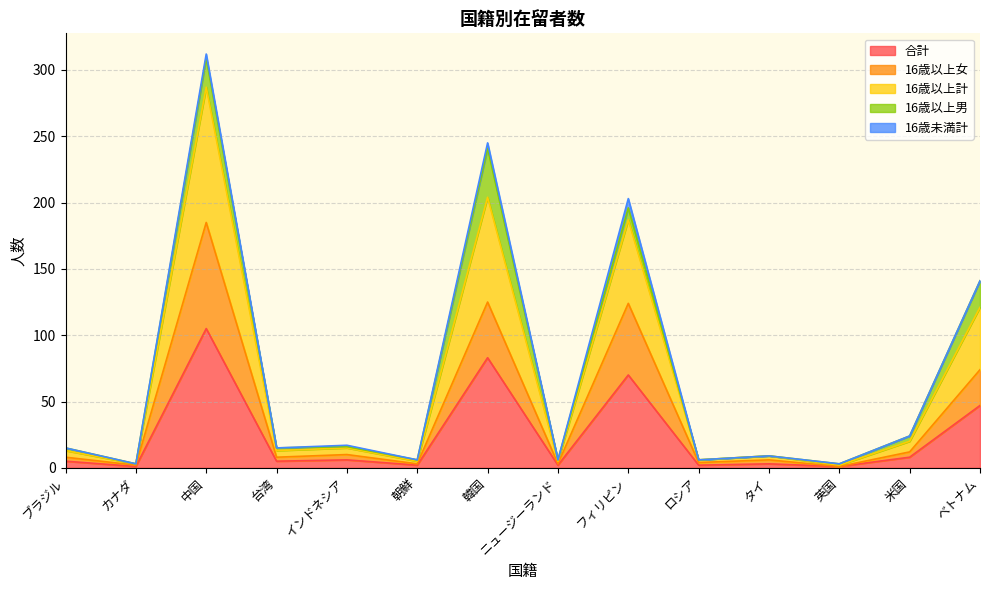

How many lines are shown in the chart?

5